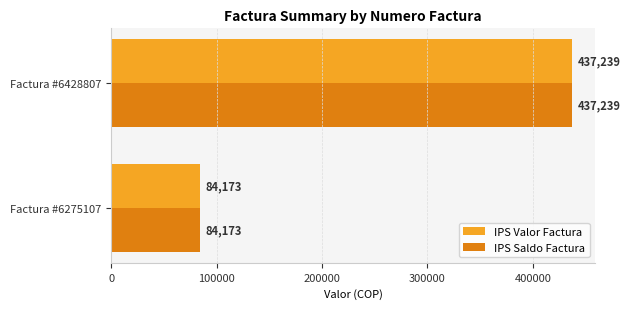

At which category is the sum across all series the highest?

Factura #6428807